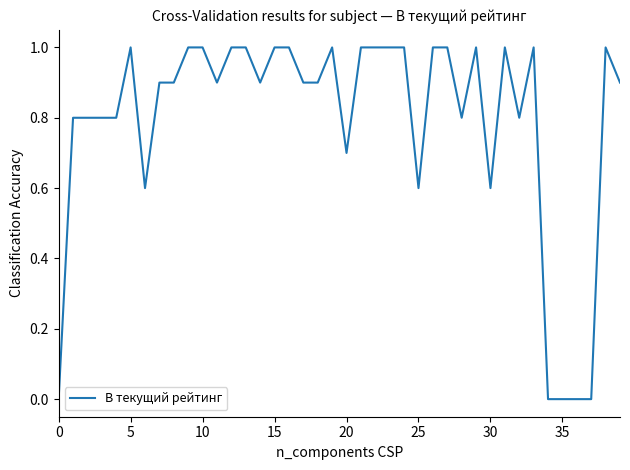

What is the difference between the maximum and minimum values?

1.0